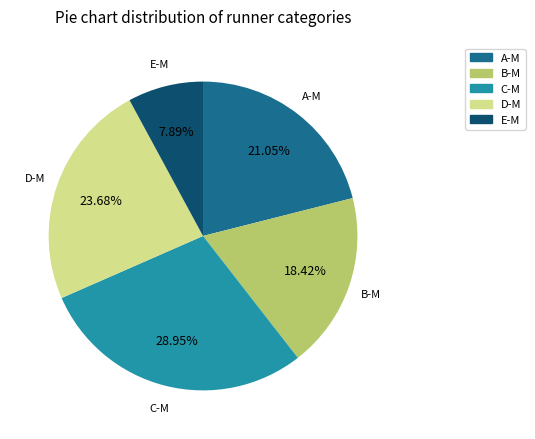

How many segments does this pie chart have?

5